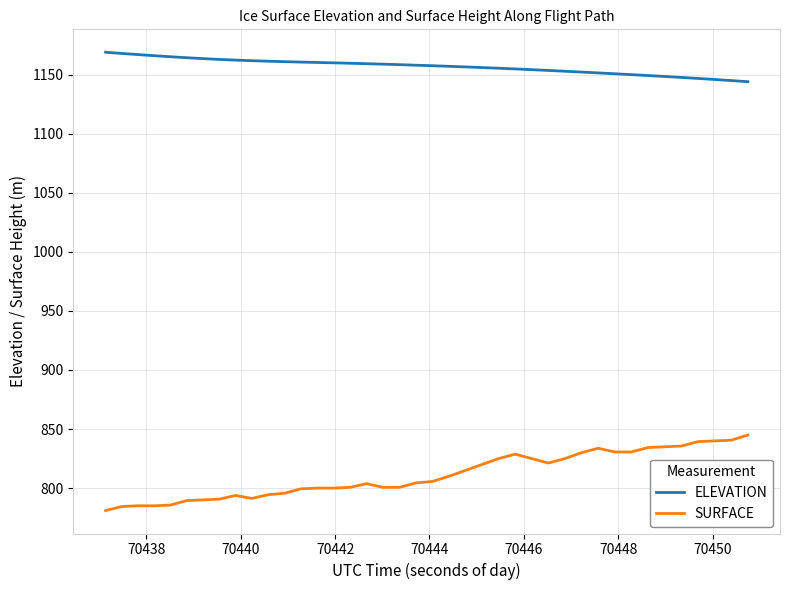

Which series has the largest total across all categories?

ELEVATION